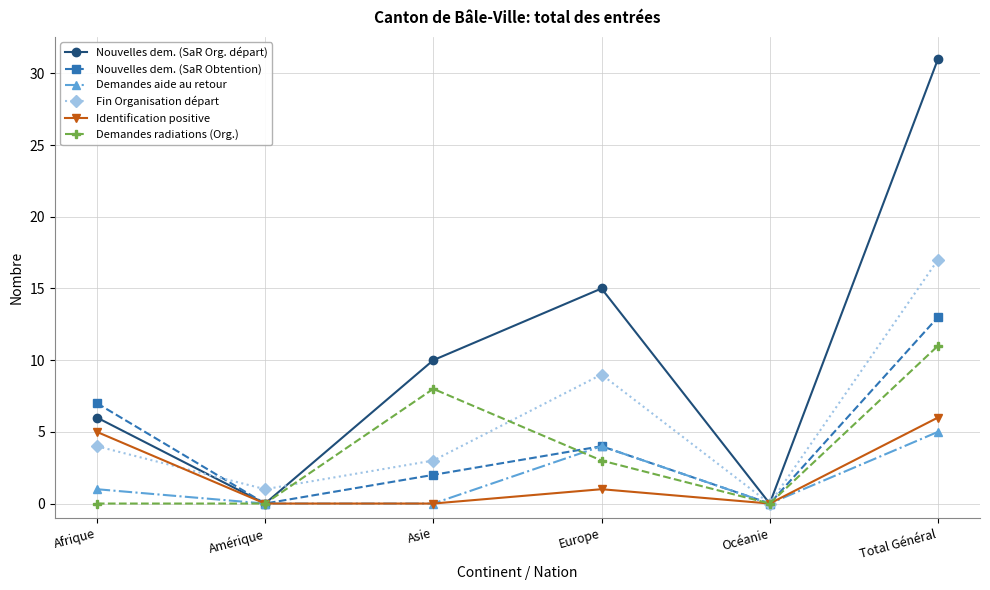

The Nouvelles dem. (SaR Obtention) series shows -6 at Amérique. True or false?

False